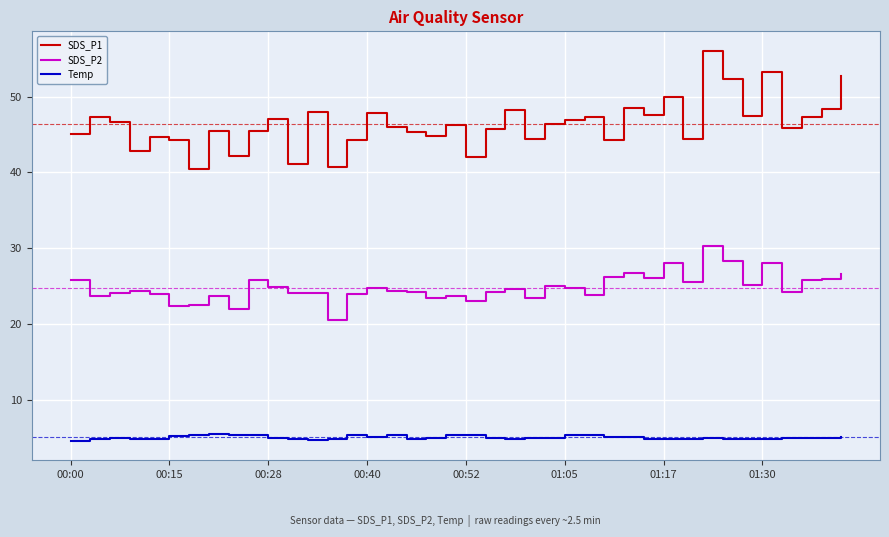

What is the minimum value for SDS_P2?

20.5